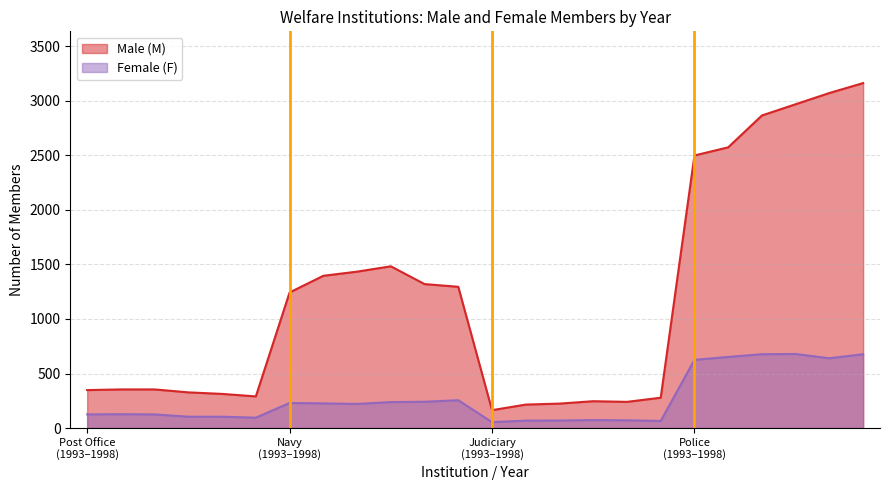

How many interior local valleys does the Male (M) series have?

3